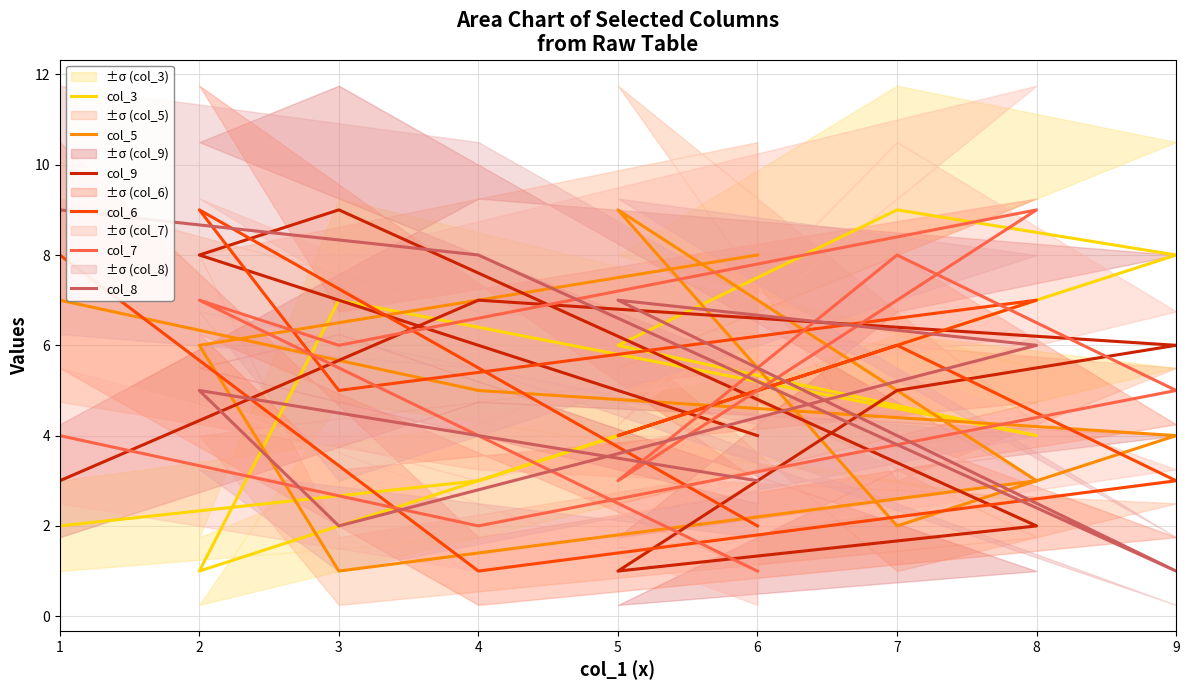

True or false: col_9 has a value of 3 at 7.

False